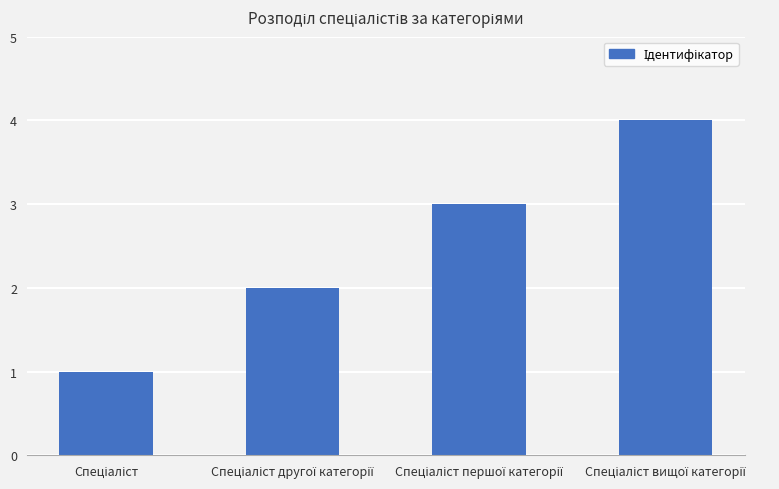

What is the difference between the maximum and minimum values?

3